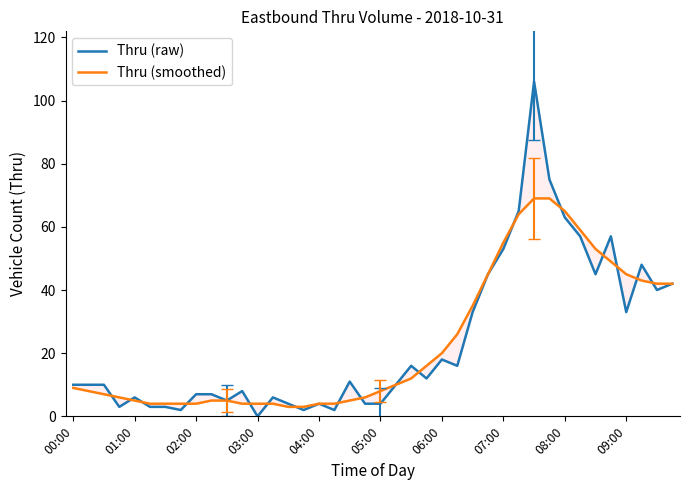

What is the approximate value of Thru (raw) at 05:00, to the nearest 5?

5